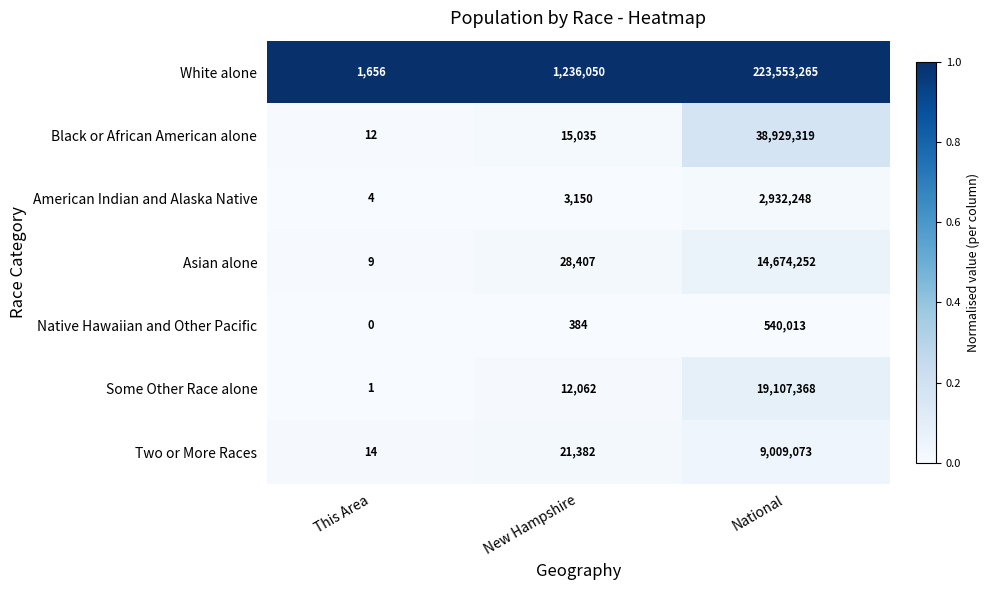

Rank the series by their maximum value, from lowest to highest.

Native Hawaiian and Other Pacific, American Indian and Alaska Native, Two or More Races, Asian alone, Some Other Race alone, Black or African American alone, White alone